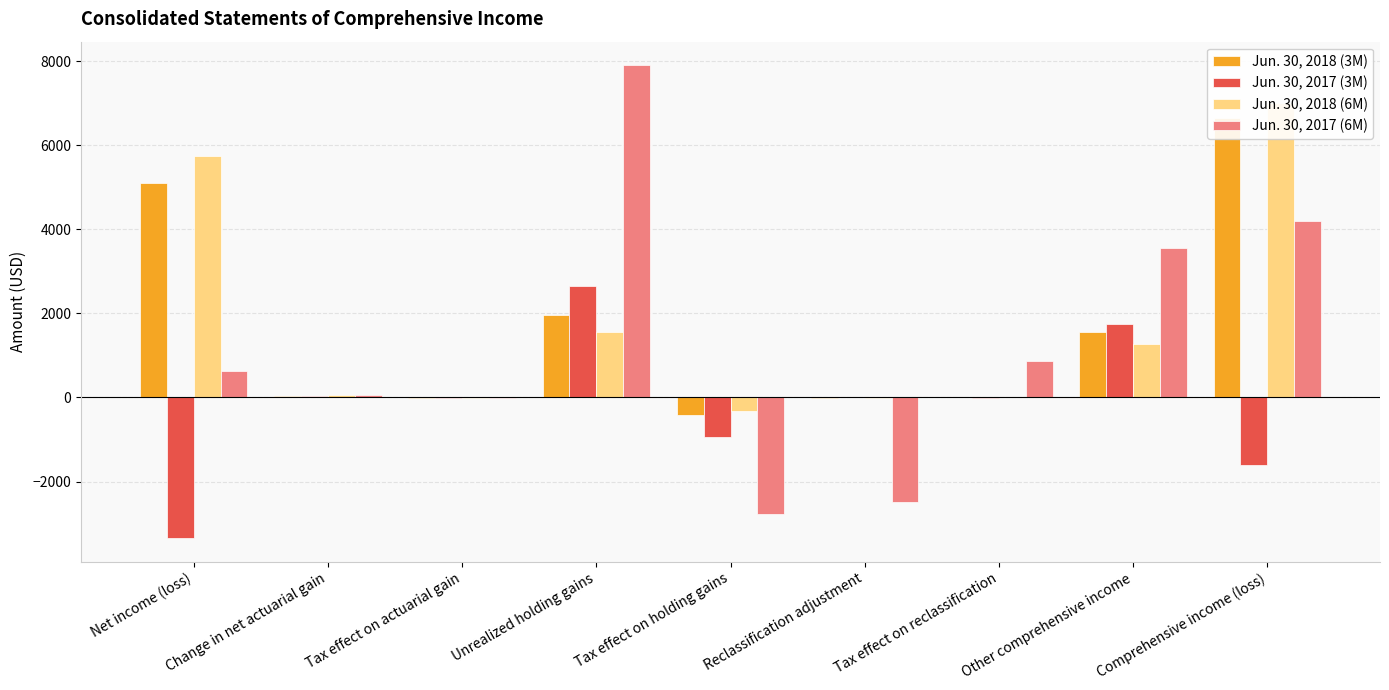

Rank the series by their maximum value, from lowest to highest.

Jun. 30, 2017 (3M), Jun. 30, 2018 (3M), Jun. 30, 2018 (6M), Jun. 30, 2017 (6M)